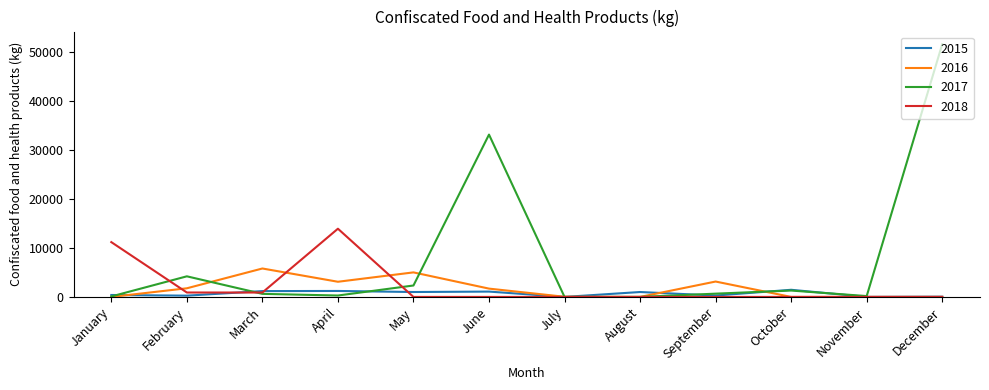

How many interior local peaks does the 2017 series have?

3